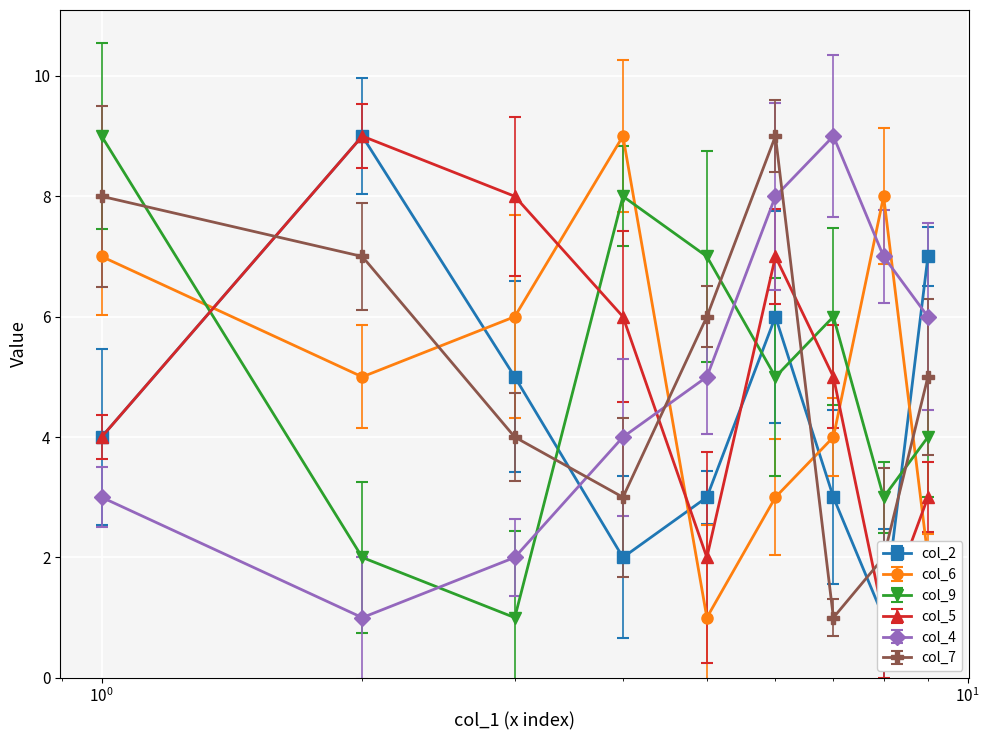

At which label does col_9 reach its minimum?

3